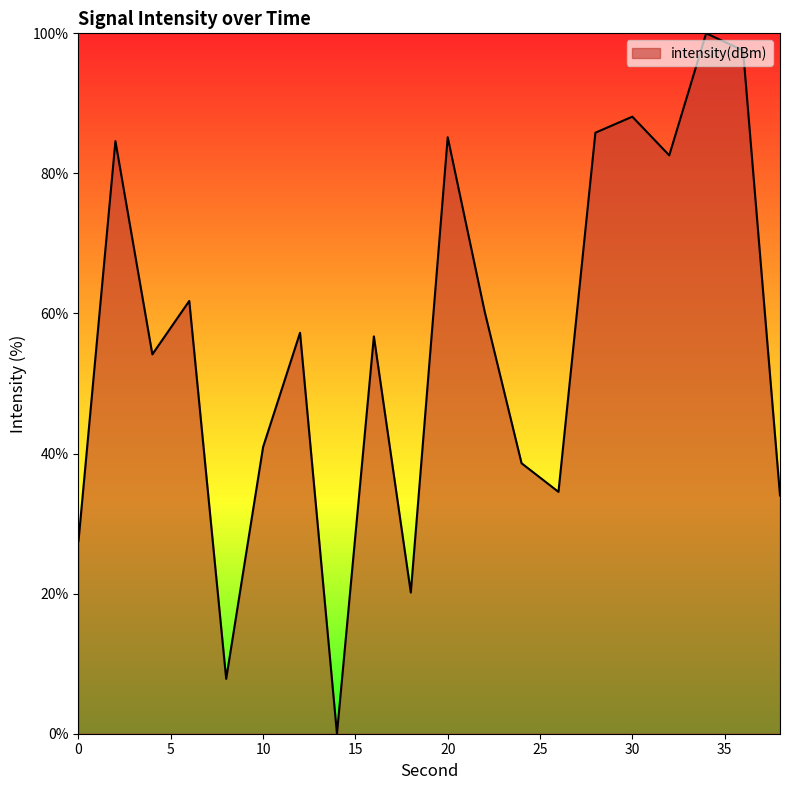

What is the greatest value displayed?

100.0